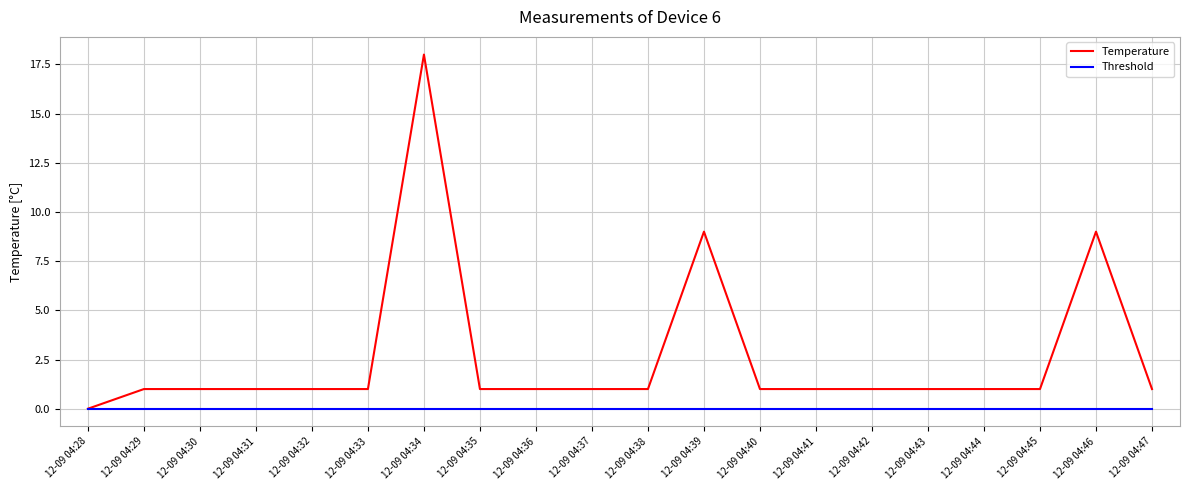

What are all the series names shown in the legend?

Temperature, Threshold